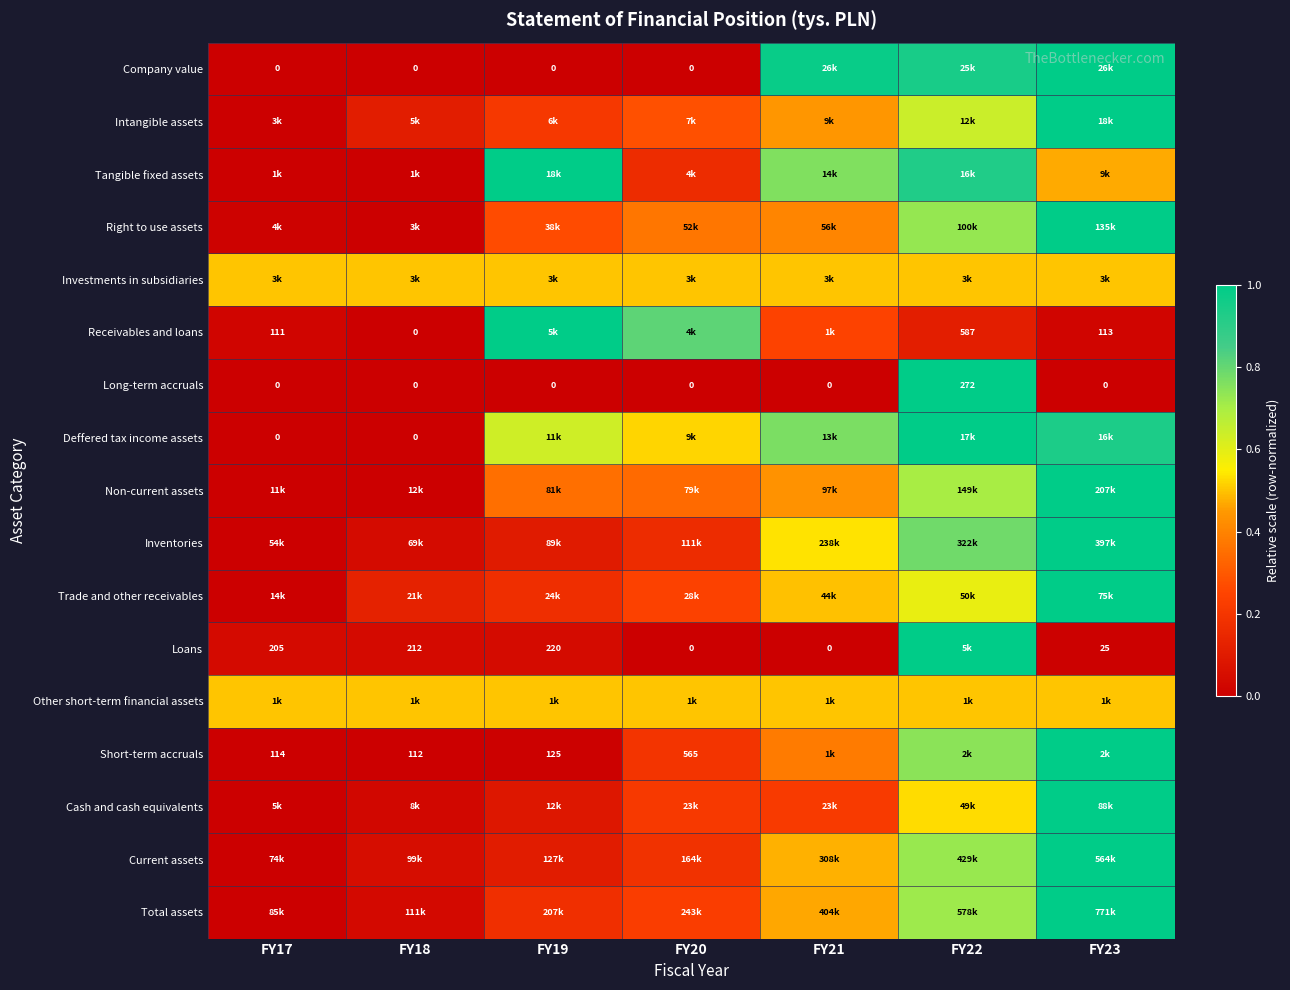

Is it true that Loans equals 0.0 at FY20?

True